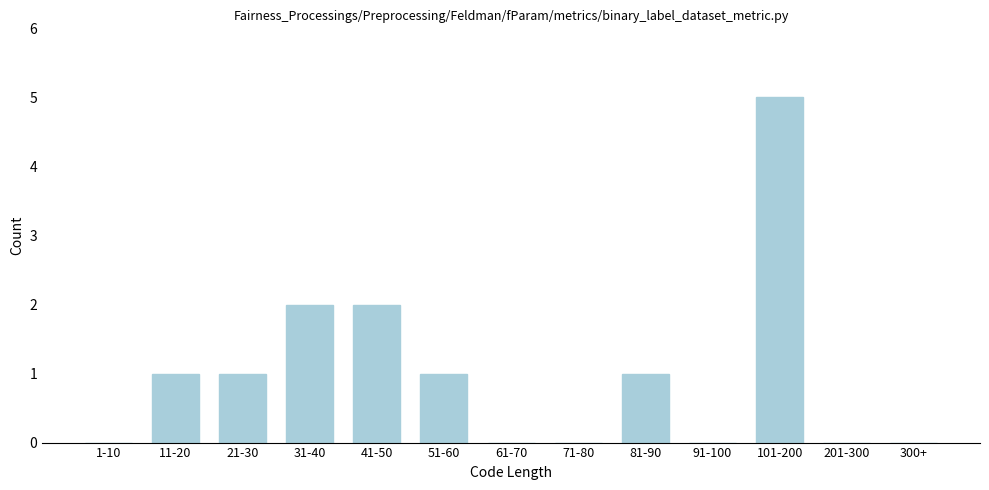

Reading left to right, what are all the values shown in this chart?

1-10=0	11-20=1	21-30=1	31-40=2	41-50=2	51-60=1	61-70=0	71-80=0	81-90=1	91-100=0	101-200=5	201-300=0	300+=0